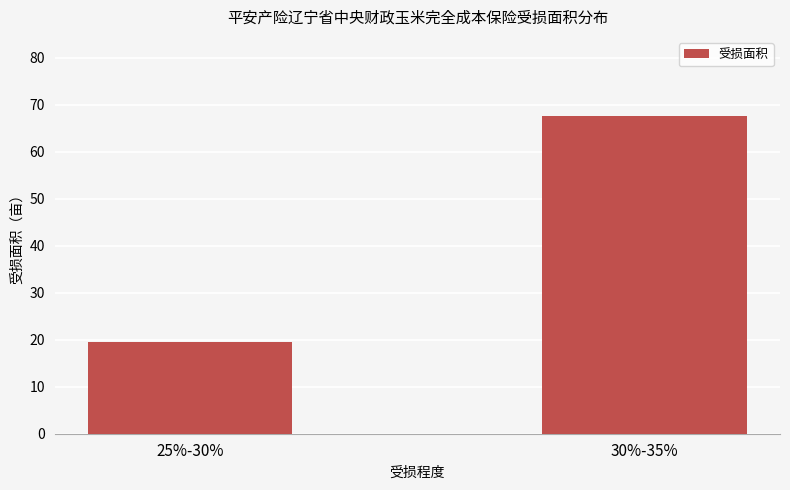

What is the sum of the values at 30%-35% and 25%-30%?

87.1